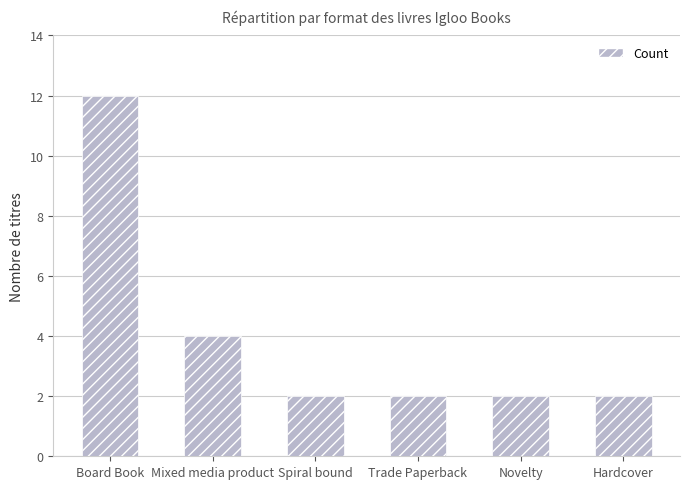

Is it true that the value at Mixed media product is 5?

False